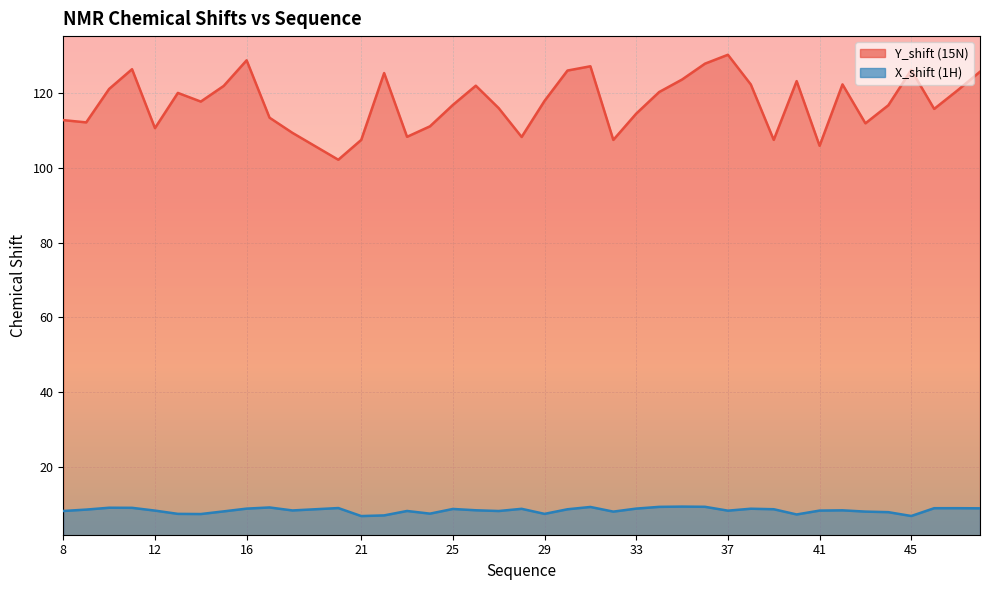

True or false: X_shift has a value of 8.7 at 28.

True